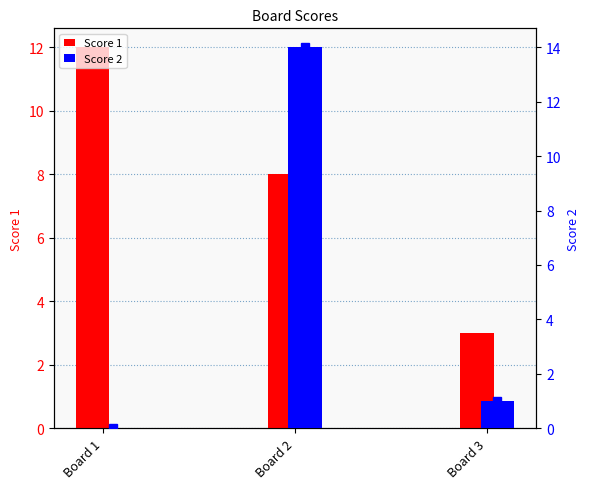

How many data points in Score 2 are less than 1?

1